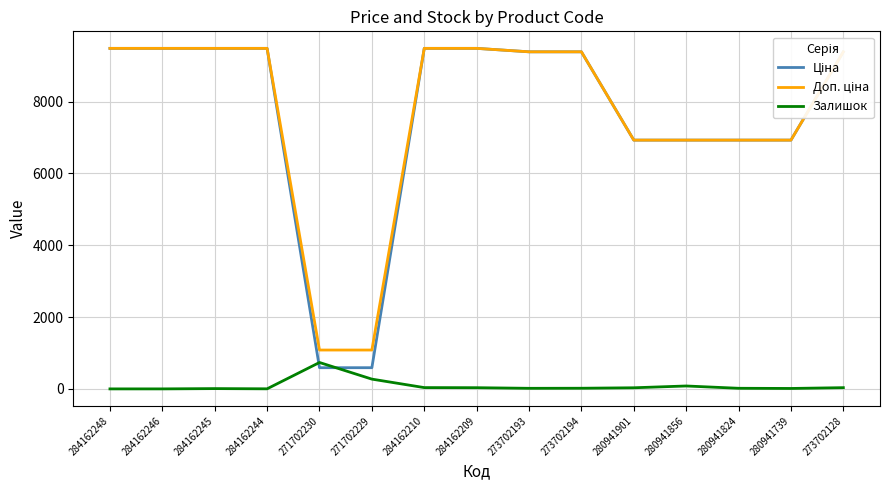

What is the maximum value for Залишок?

735.0